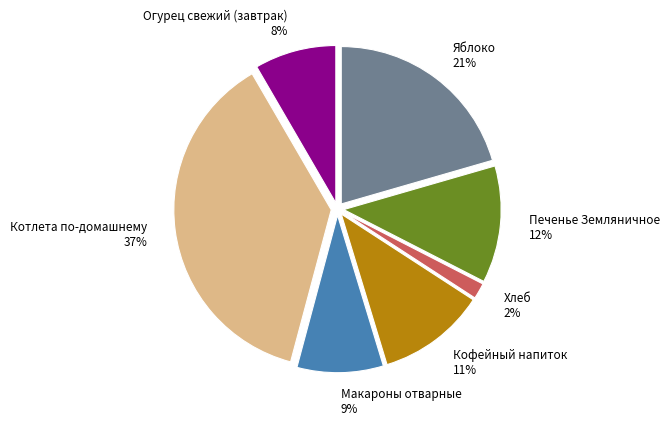

Does any single category account for the majority?

No